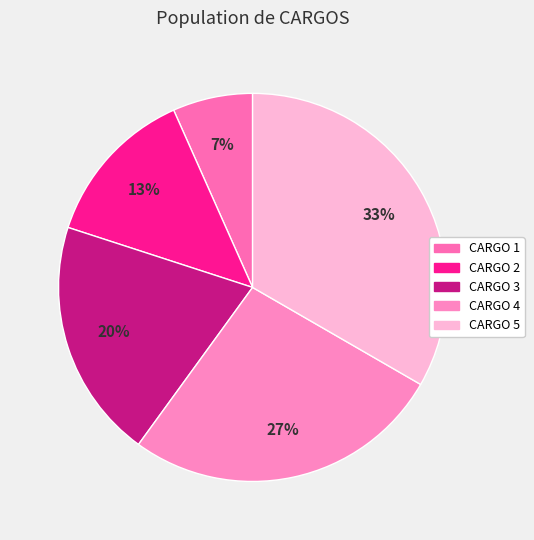

Count the number of slices in the pie.

5